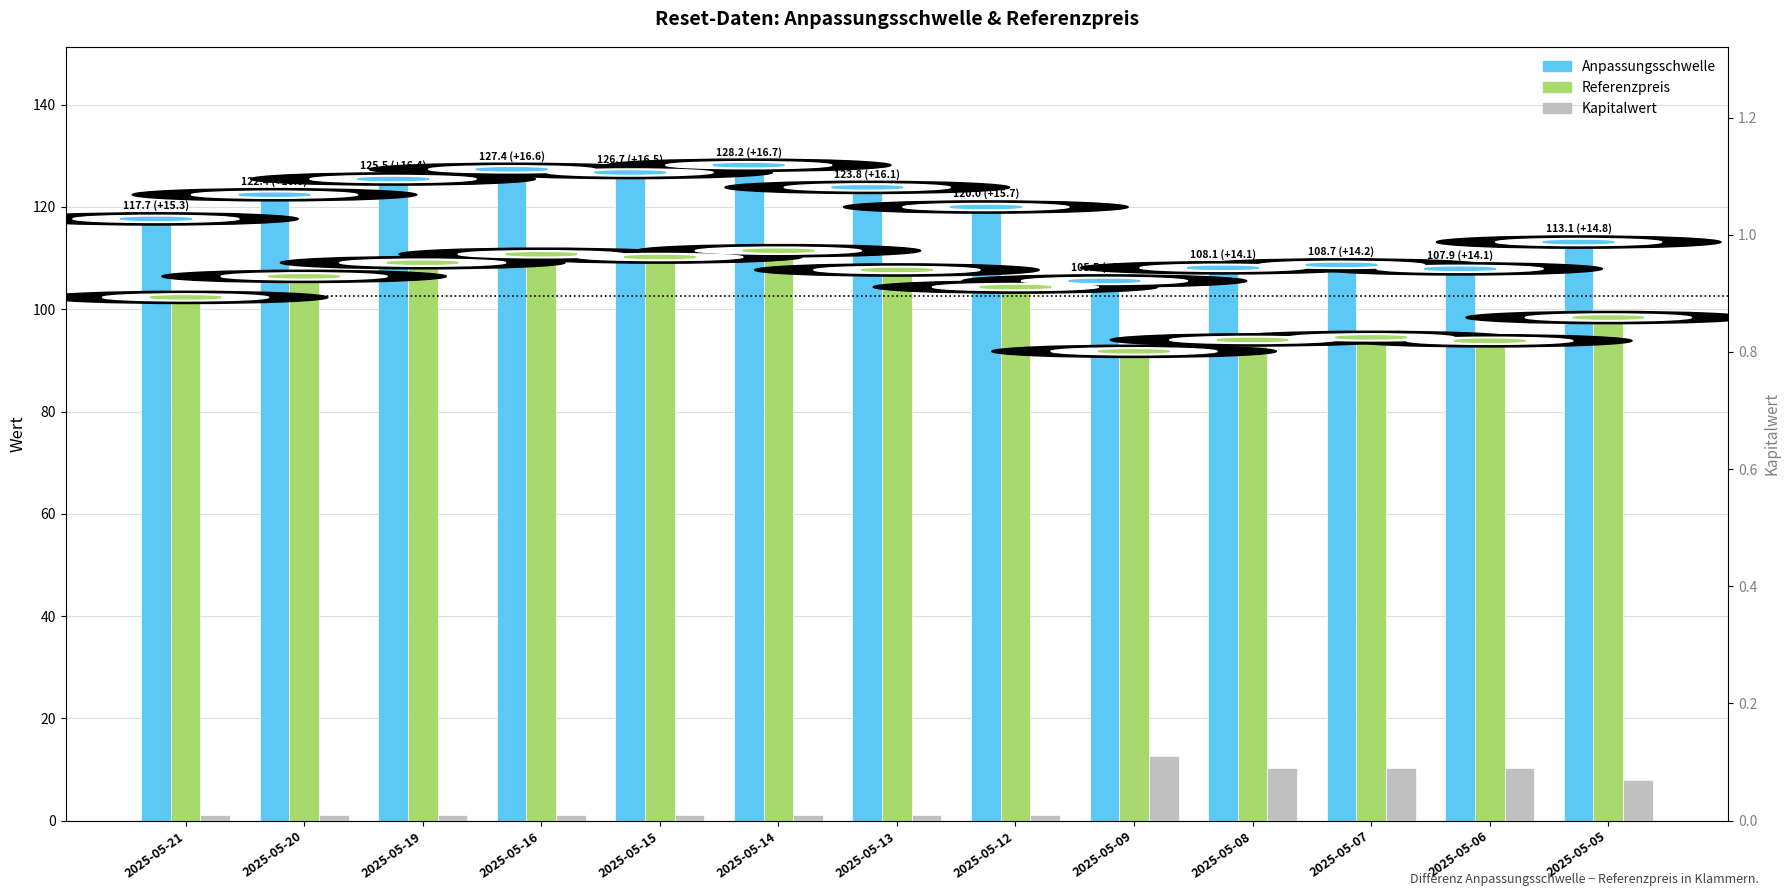

The value of Anpassungsschwelle at 2025-05-13 is 204.4. True or false?

False